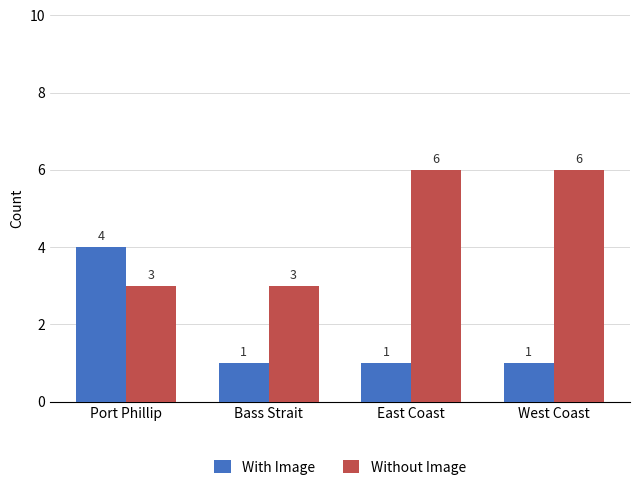

Reading right to left, list all the values displayed in this chart.

With Image: West Coast=1	East Coast=1	Bass Strait=1	Port Phillip=4
Without Image: West Coast=6	East Coast=6	Bass Strait=3	Port Phillip=3